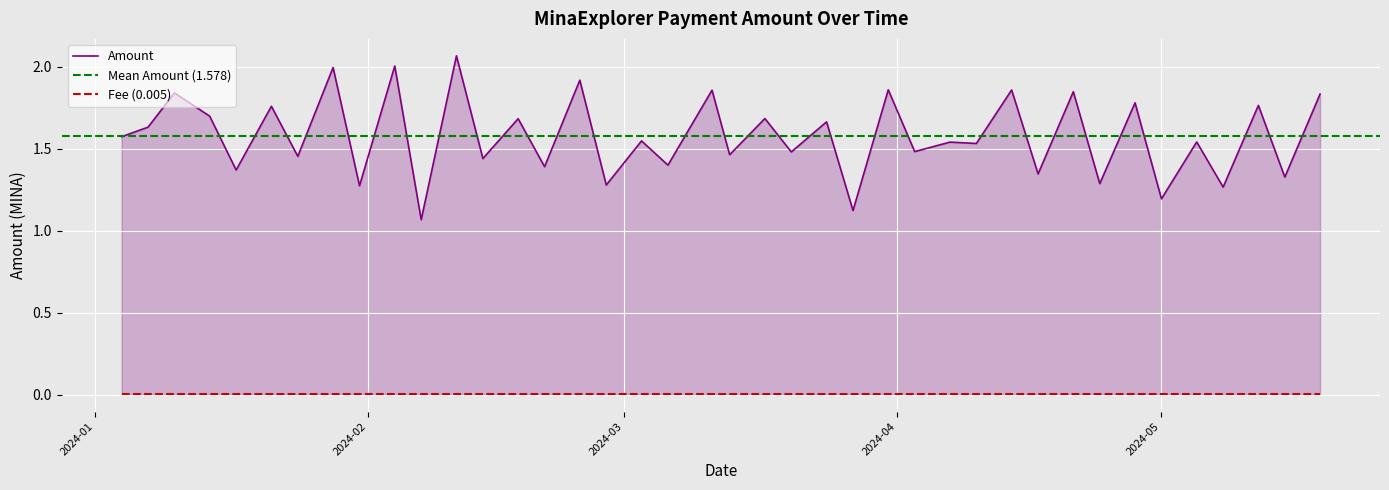

List the series in order of their peak value, highest first.

Amount, Fee